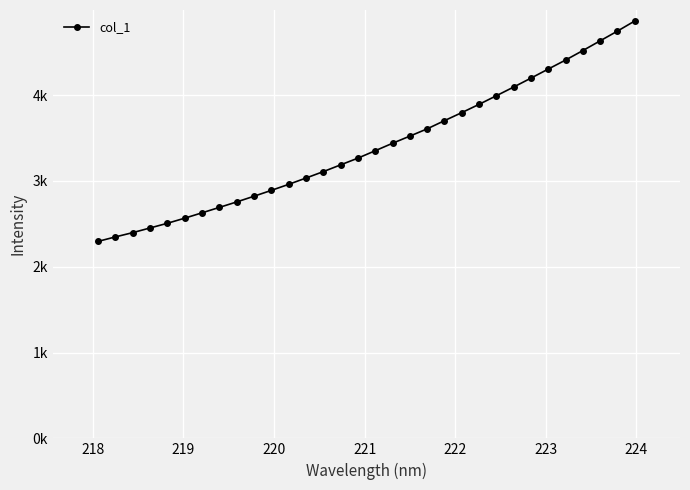

What is the greatest value displayed?

4862.3